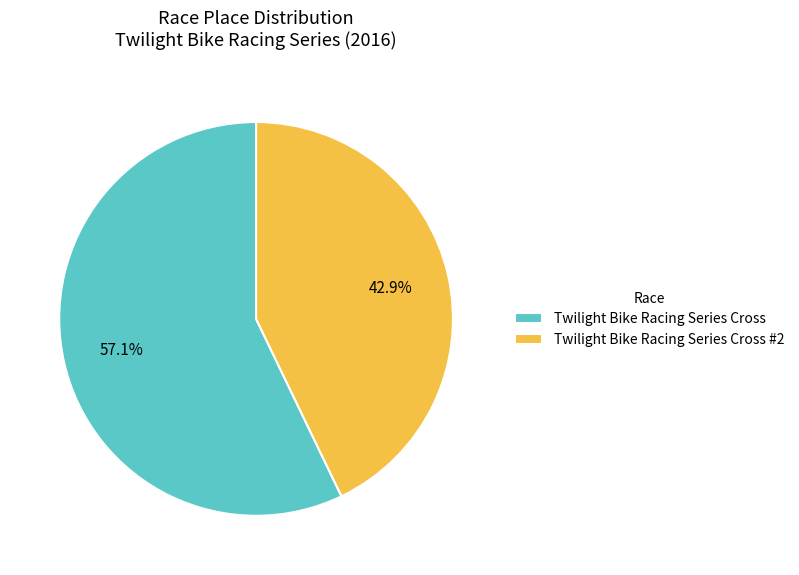

Combined, do Twilight Bike Racing Series Cross #2 and Twilight Bike Racing Series Cross account for over 50%?

Yes